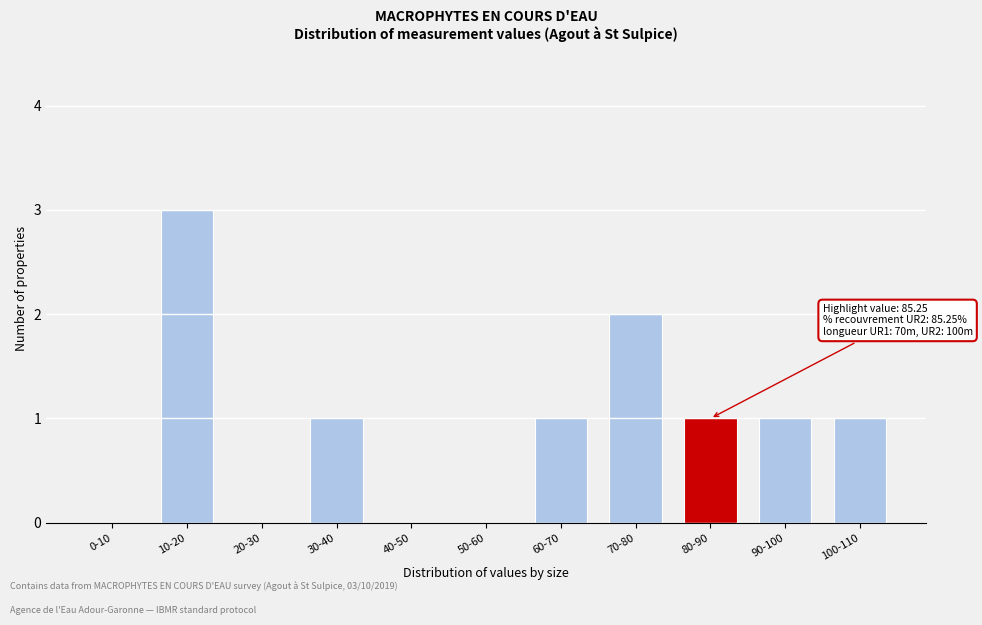

Reading right to left, transcribe all the data shown in this chart.

100-110=1	90-100=1	80-90=1	70-80=2	60-70=1	50-60=0	40-50=0	30-40=1	20-30=0	10-20=3	0-10=0